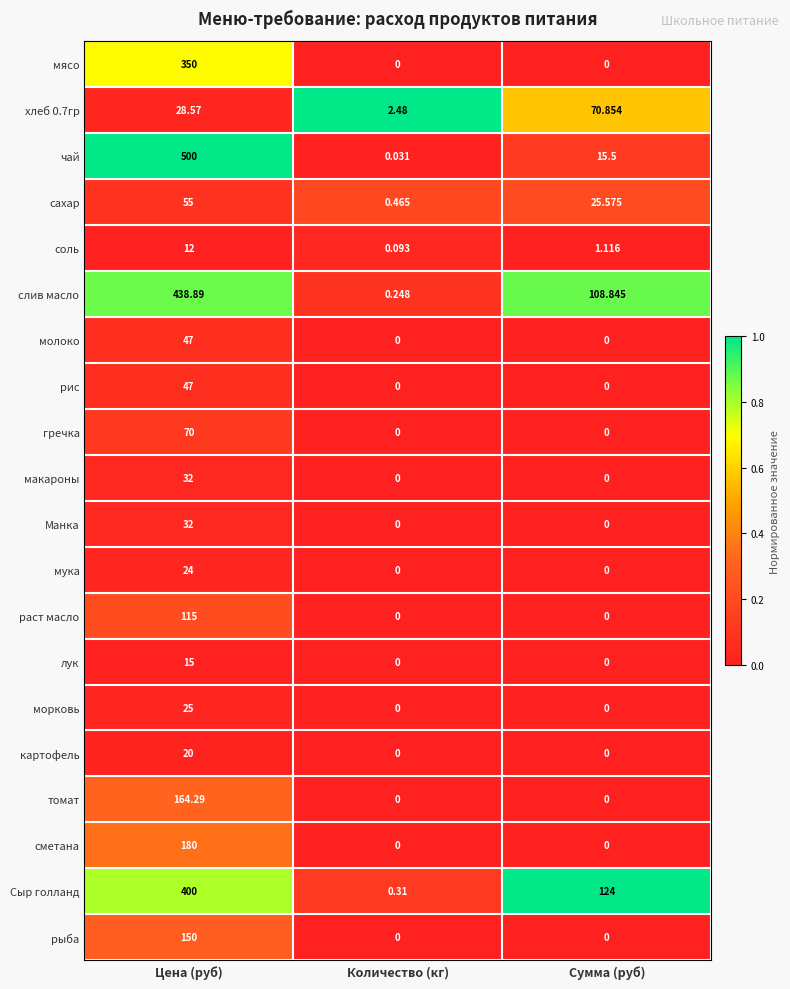

Which series has the largest total across all categories?

слив масло